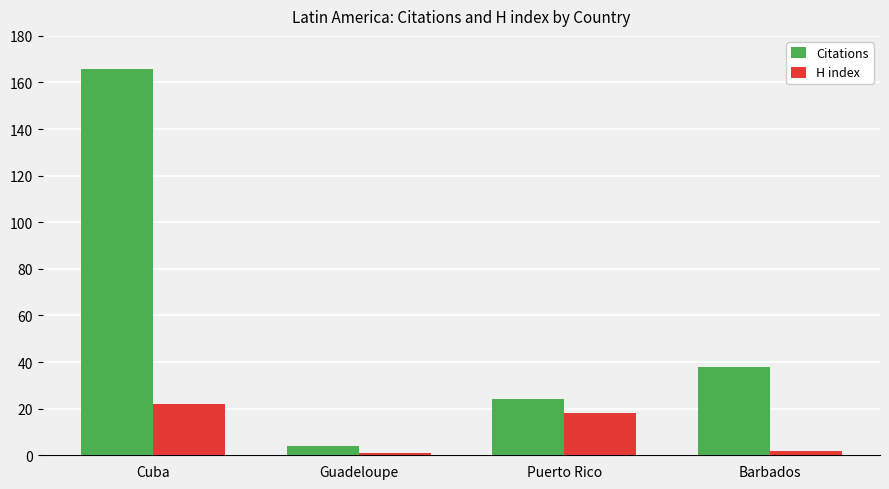

What is the sum of the Citations values at Cuba and Puerto Rico?

190